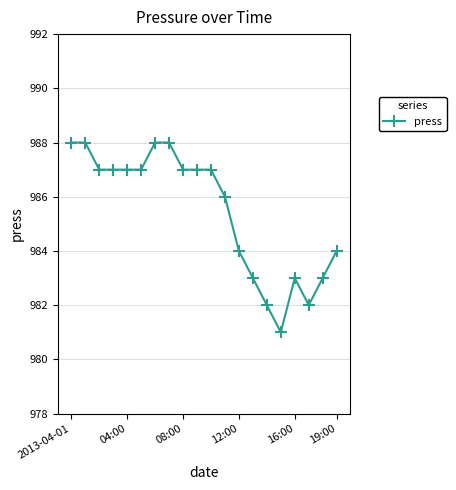

How many values are below 987?

9